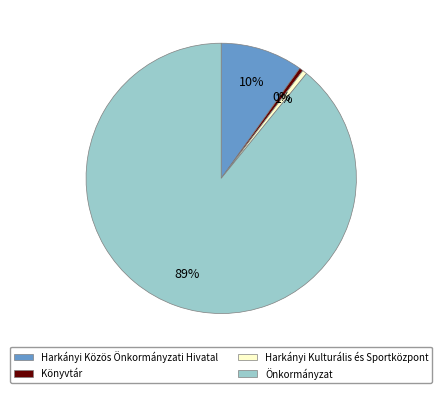

Which category accounts for the majority?

Önkormányzat